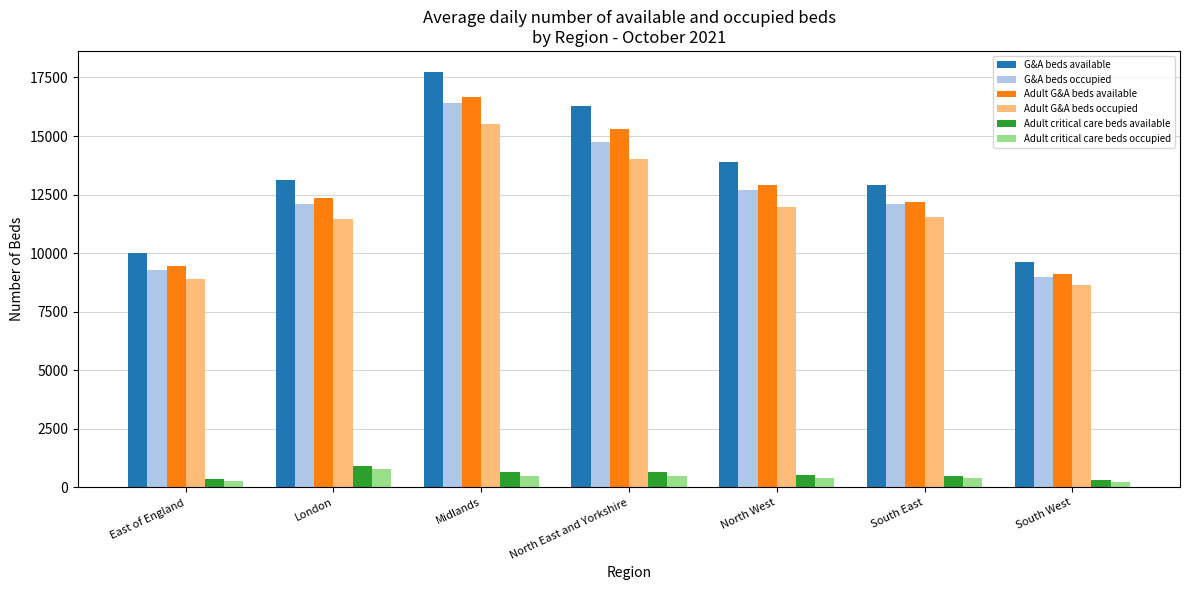

What is the greatest value displayed?

17746